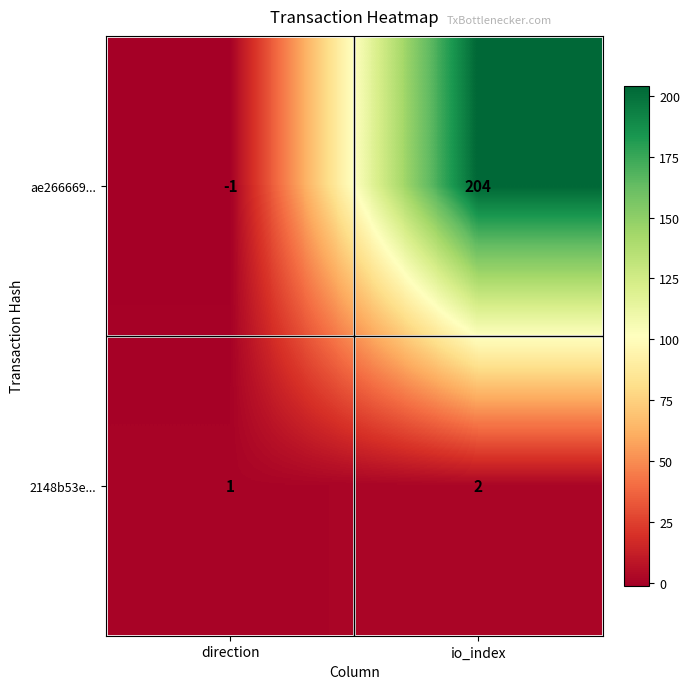

At which category is the sum across all series the highest?

io_index